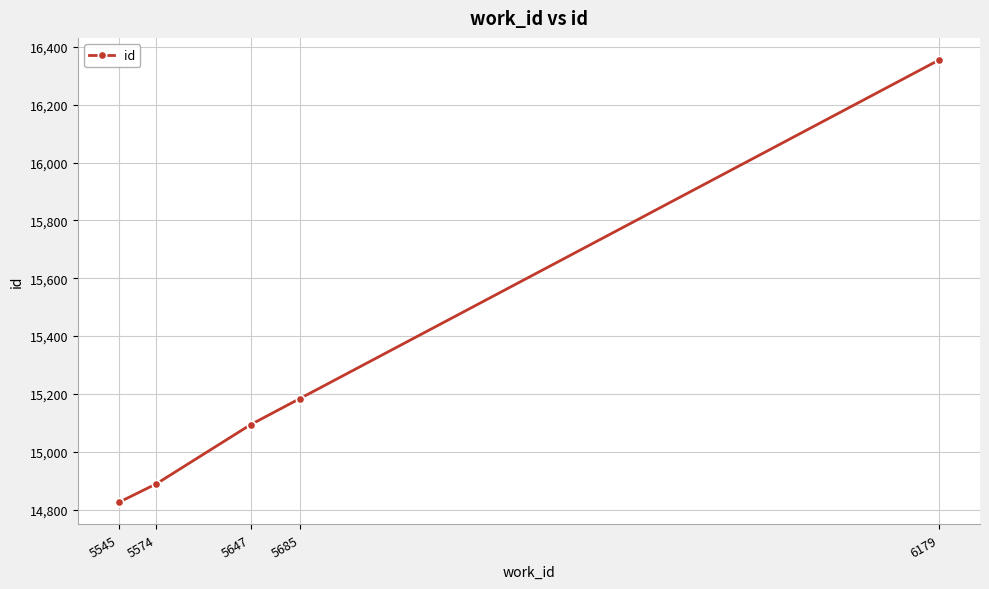

The value at 5574 is 5233. True or false?

False